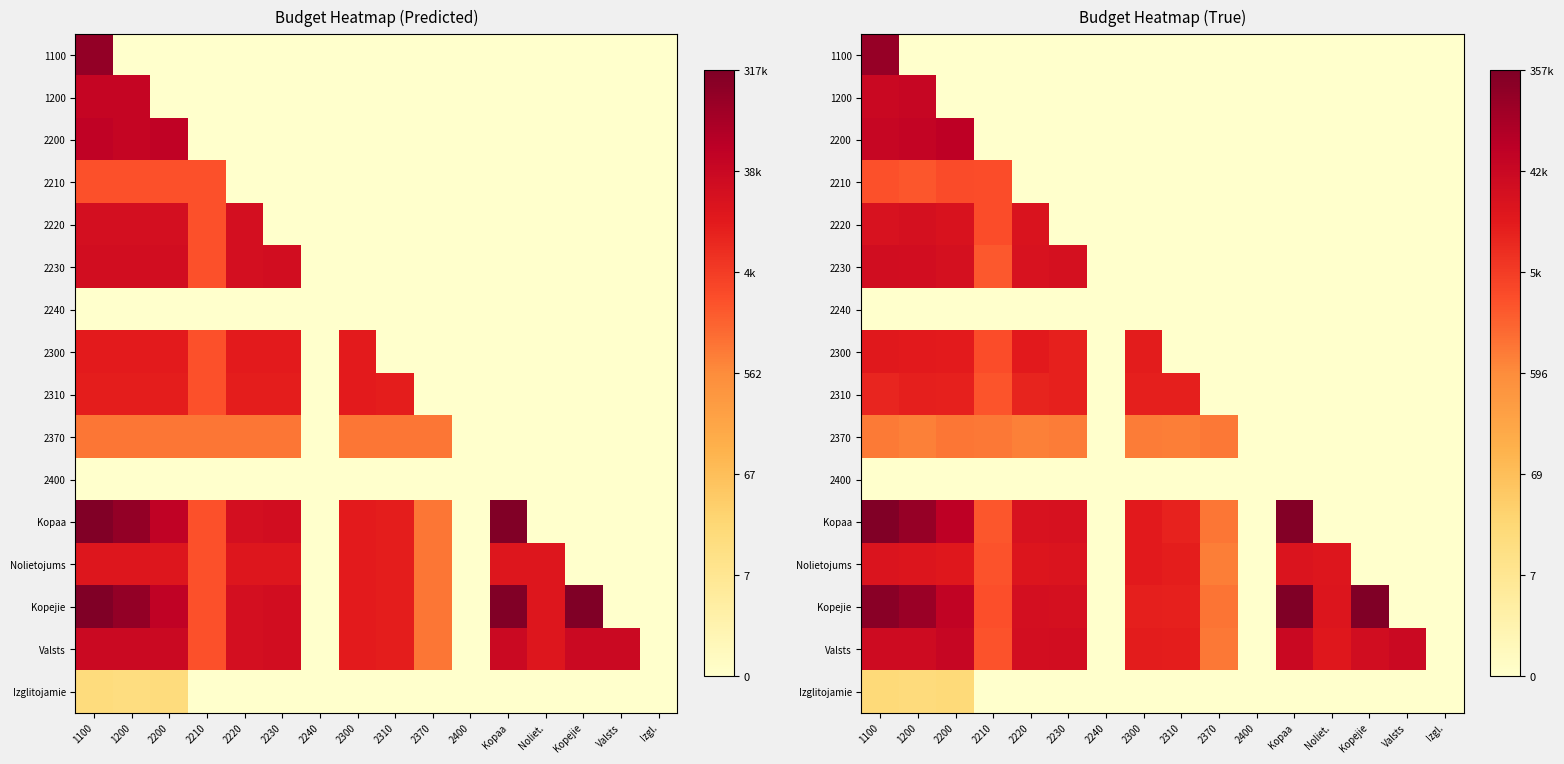

True or false: 2210 has a value of 4.1 at 2300.

False